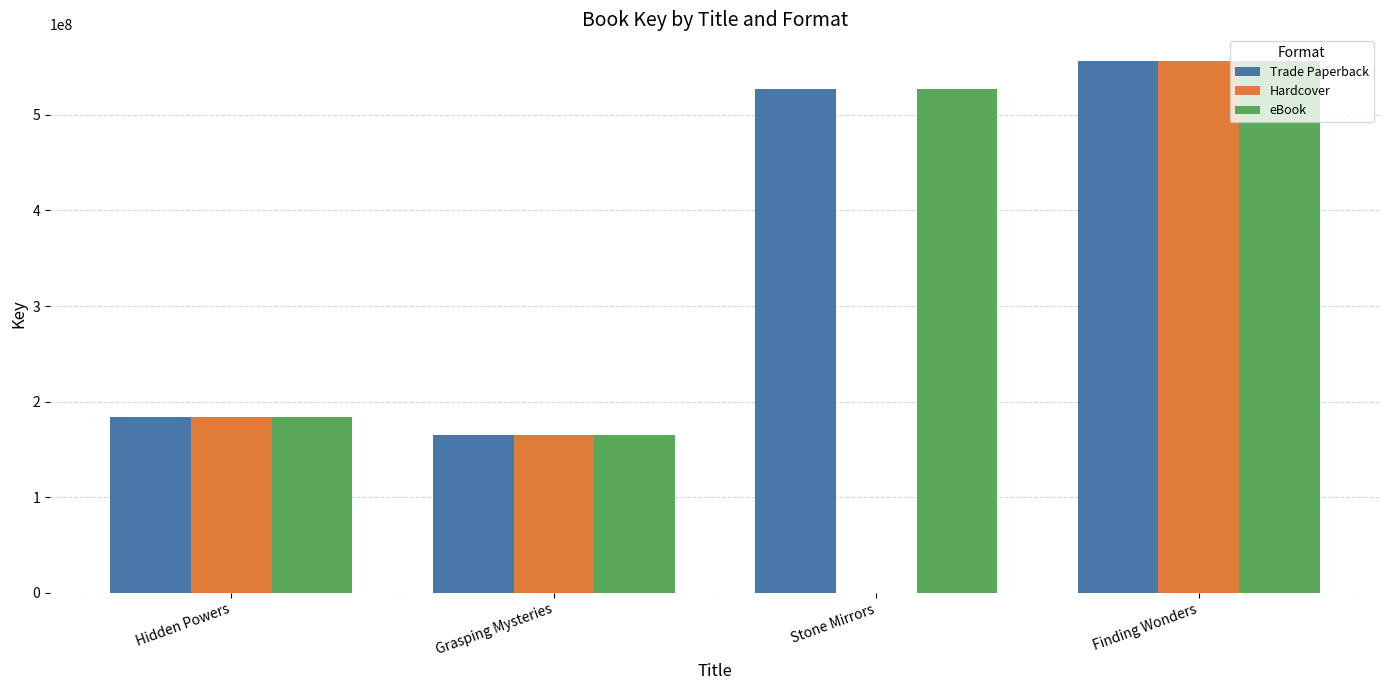

The Trade Paperback series shows 556508003 at Finding Wonders. True or false?

True